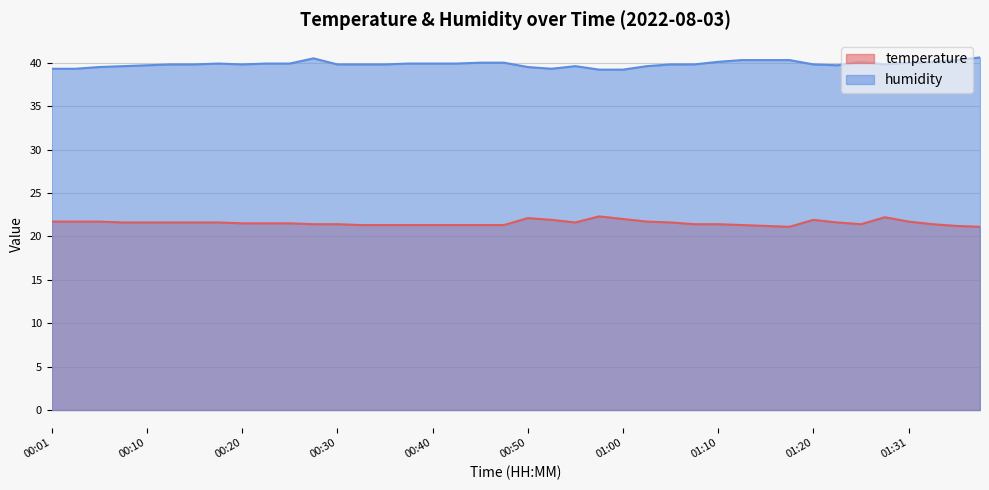

What is the label of the 35th point from the left?

01:26